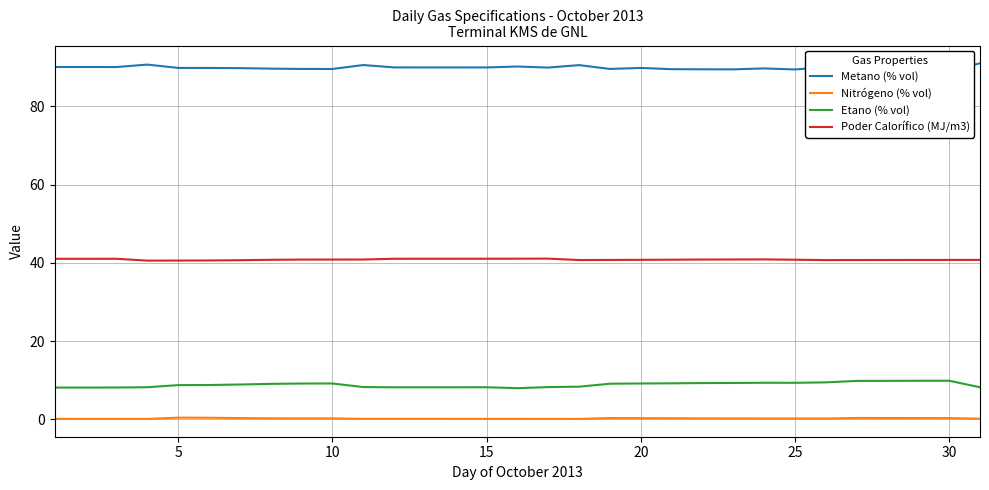

Does the chart display data point markers on the line(s)?

No